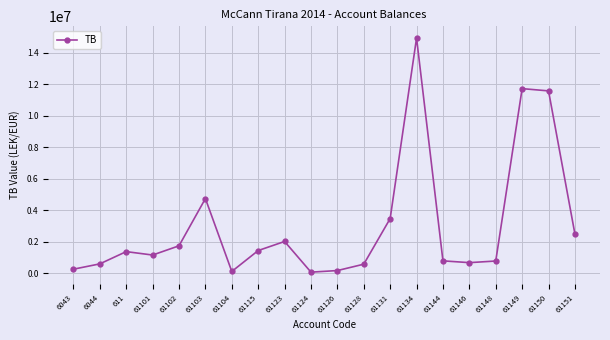

True or false: the data has more than 0 interior local peaks.

True